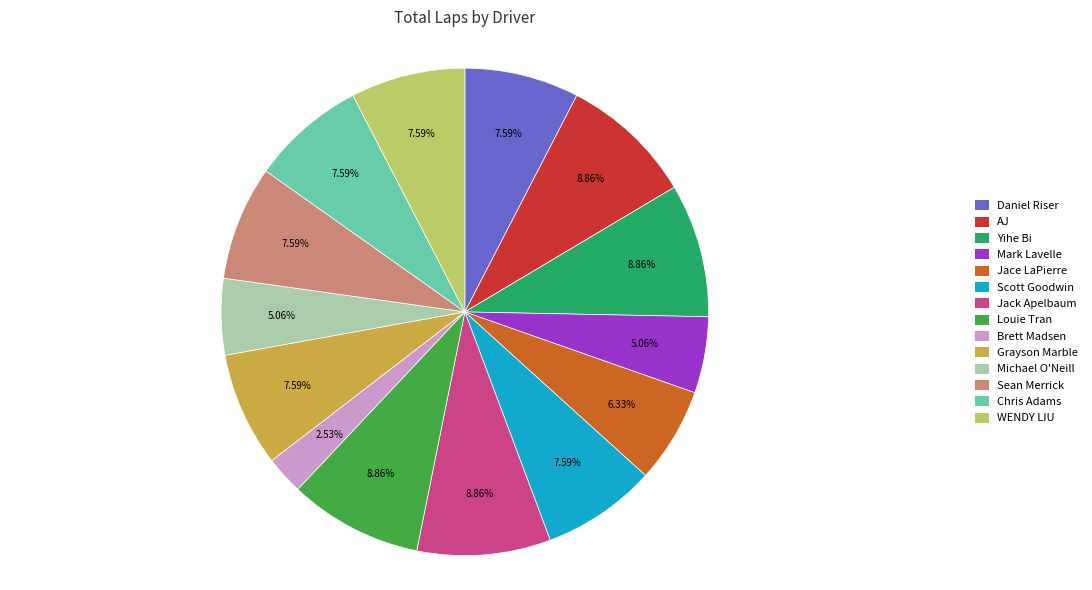

Count the number of slices in the pie.

14